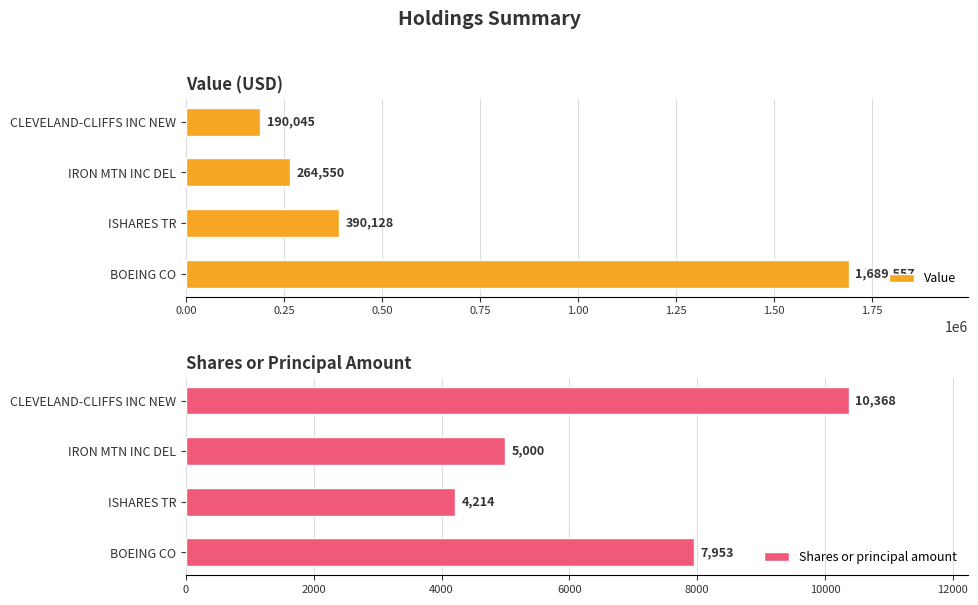

What is the sum of all Value values?

2534280